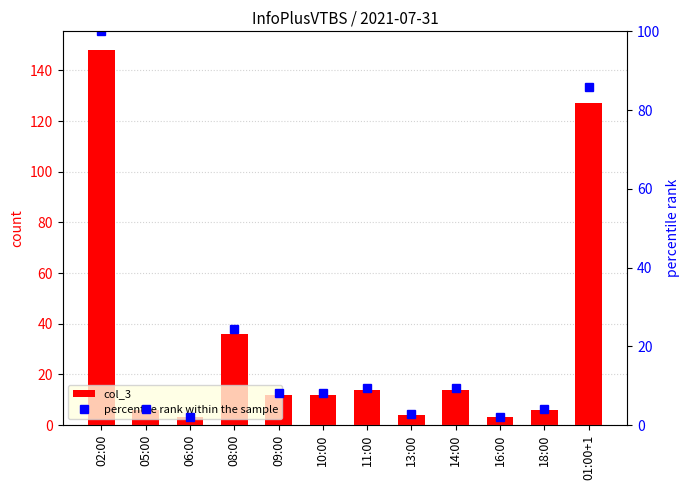

Which category has the lowest value across all series?

06:00